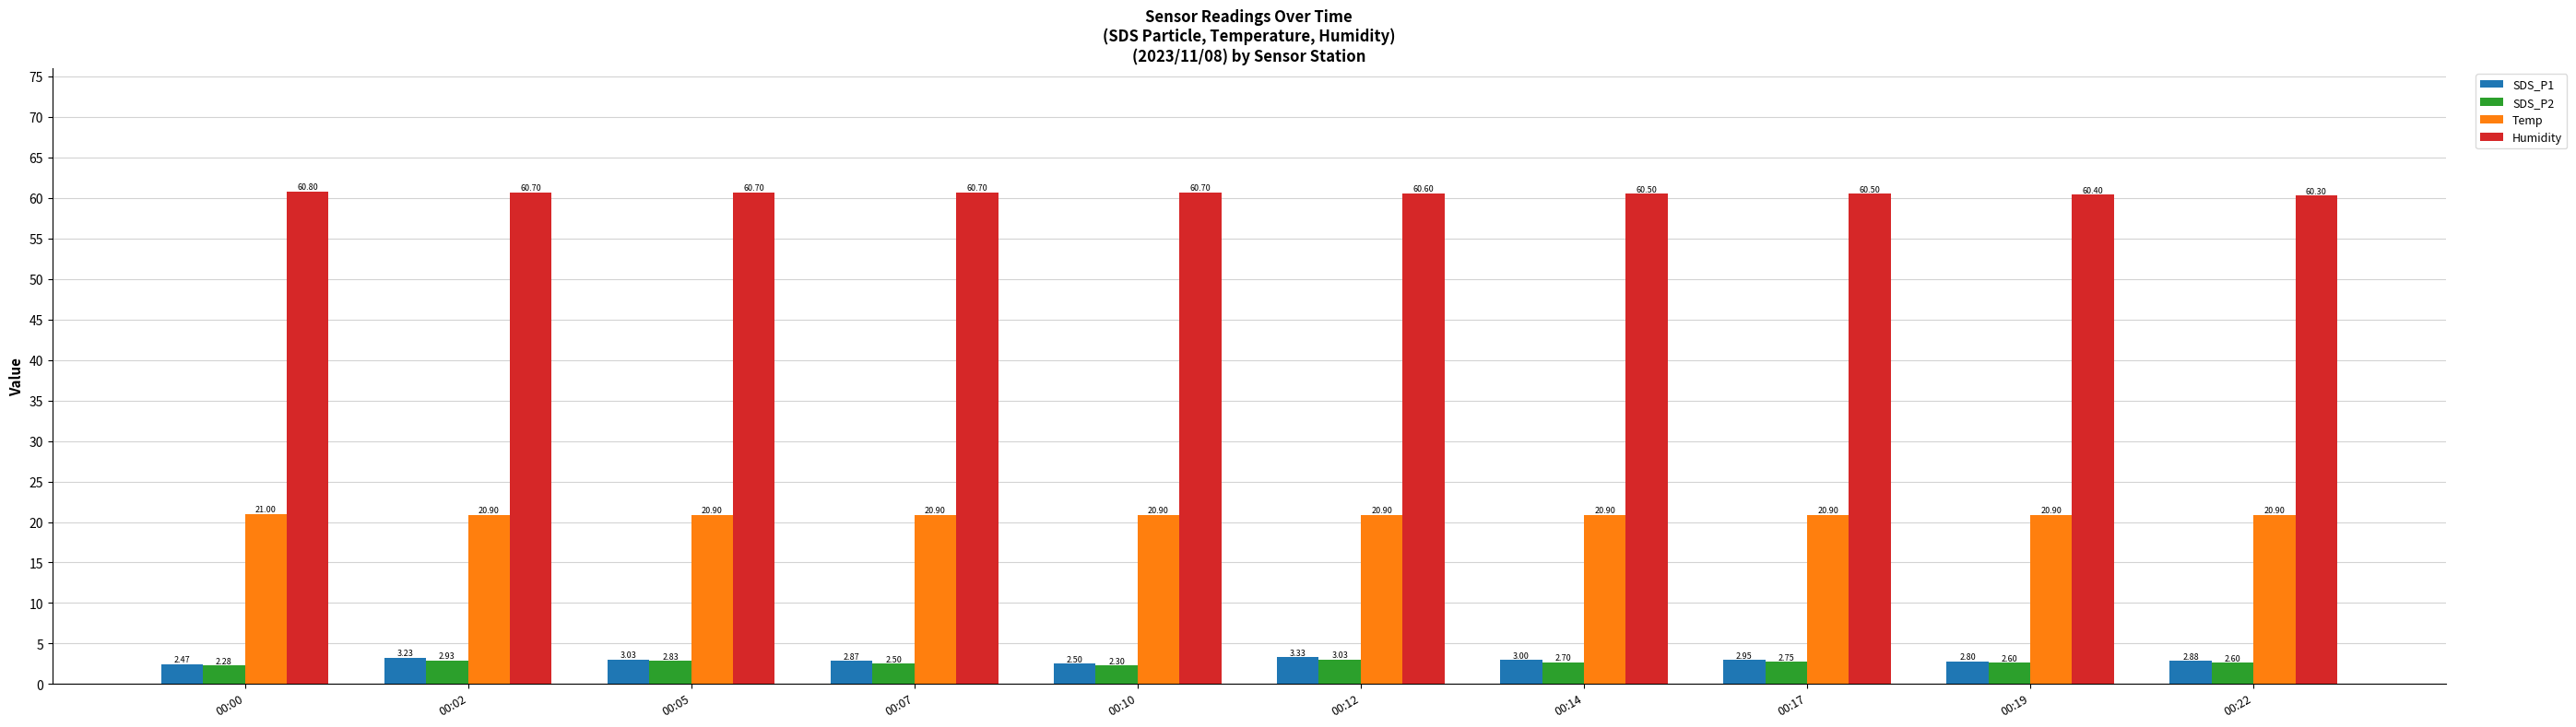

What is the sum of all SDS_P2 values?

26.5